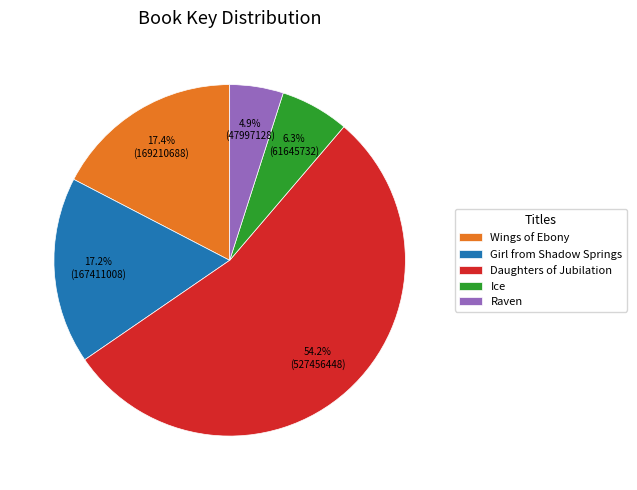

Which slice is the largest?

Daughters of Jubilation